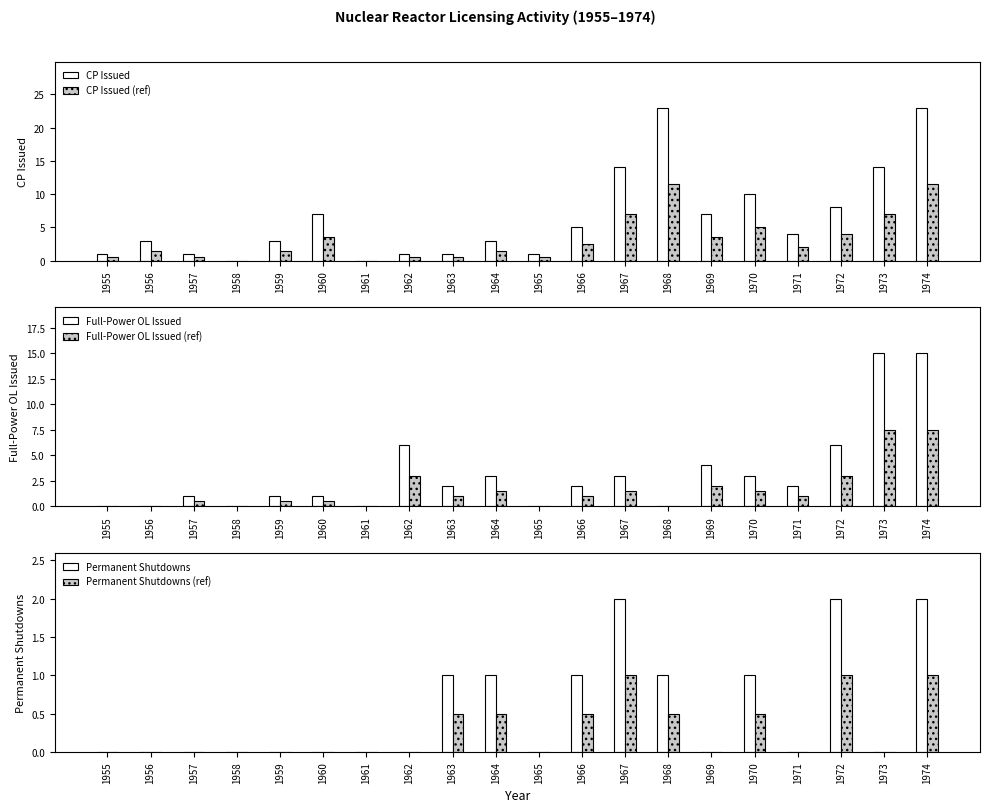

At which label does CP Issued (ref) first exceed 2?

1960